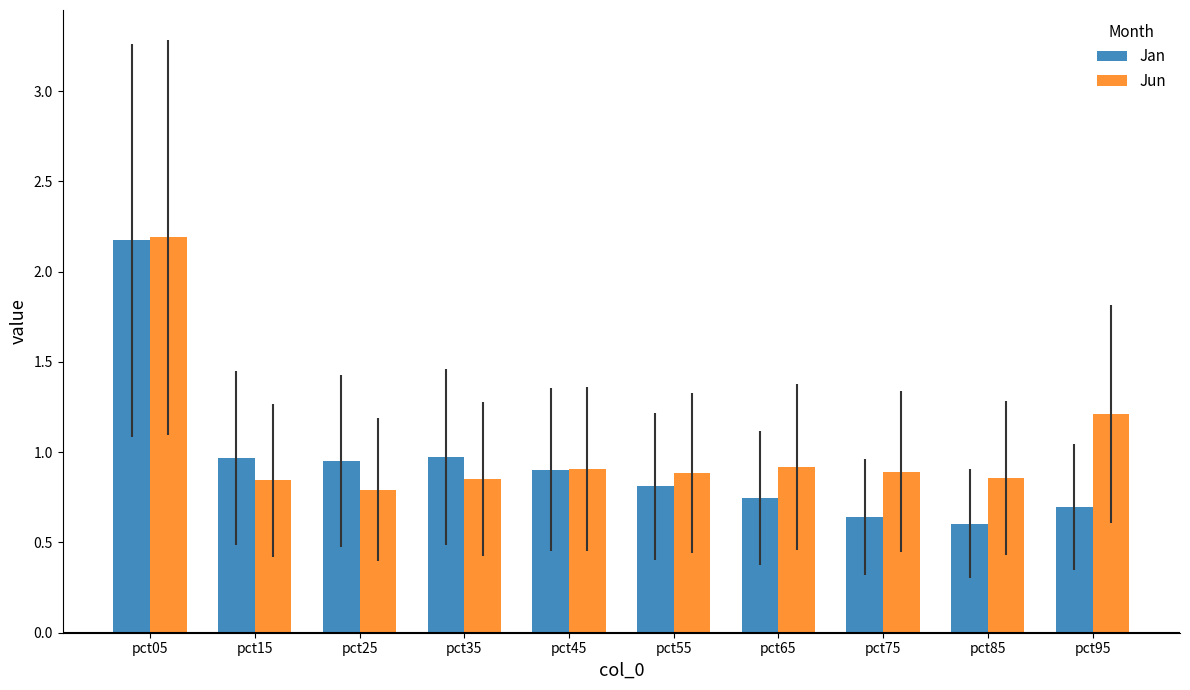

Is the value of Jun at pct45 greater than the value of Jan at pct55?

Yes